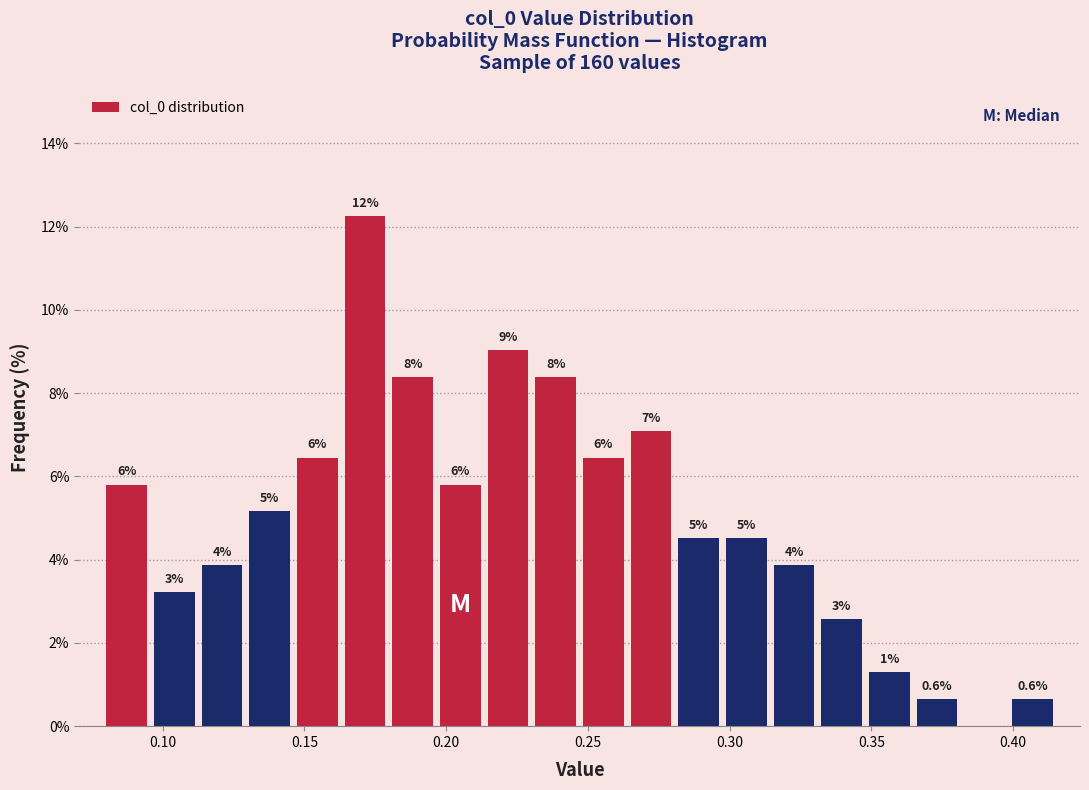

Around what value on the x-axis is the tallest bar? Give the approximate position of its centre, as read against the axis.

0.170